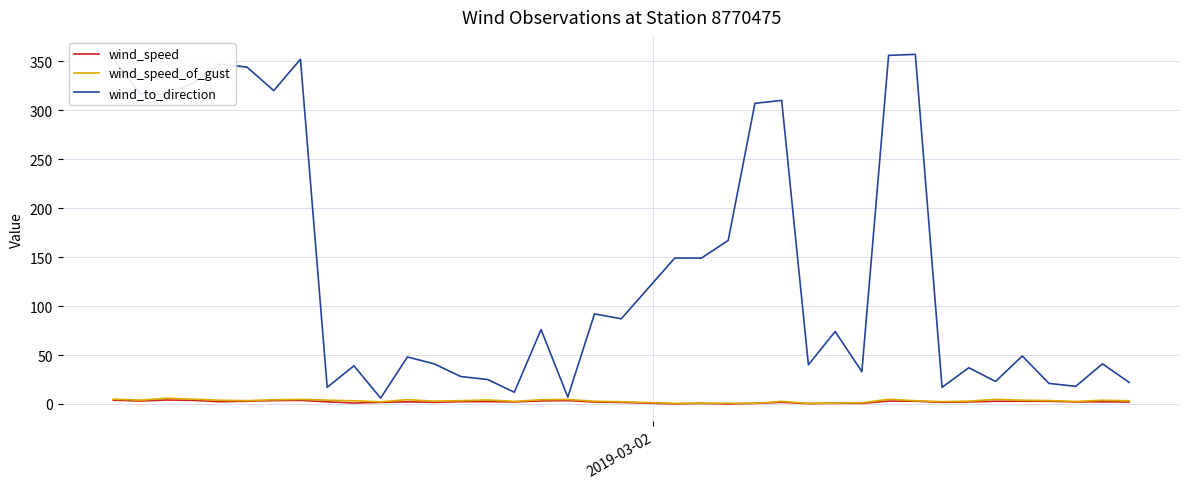

True or false: wind_speed_of_gust and wind_speed intersect in this chart.

False